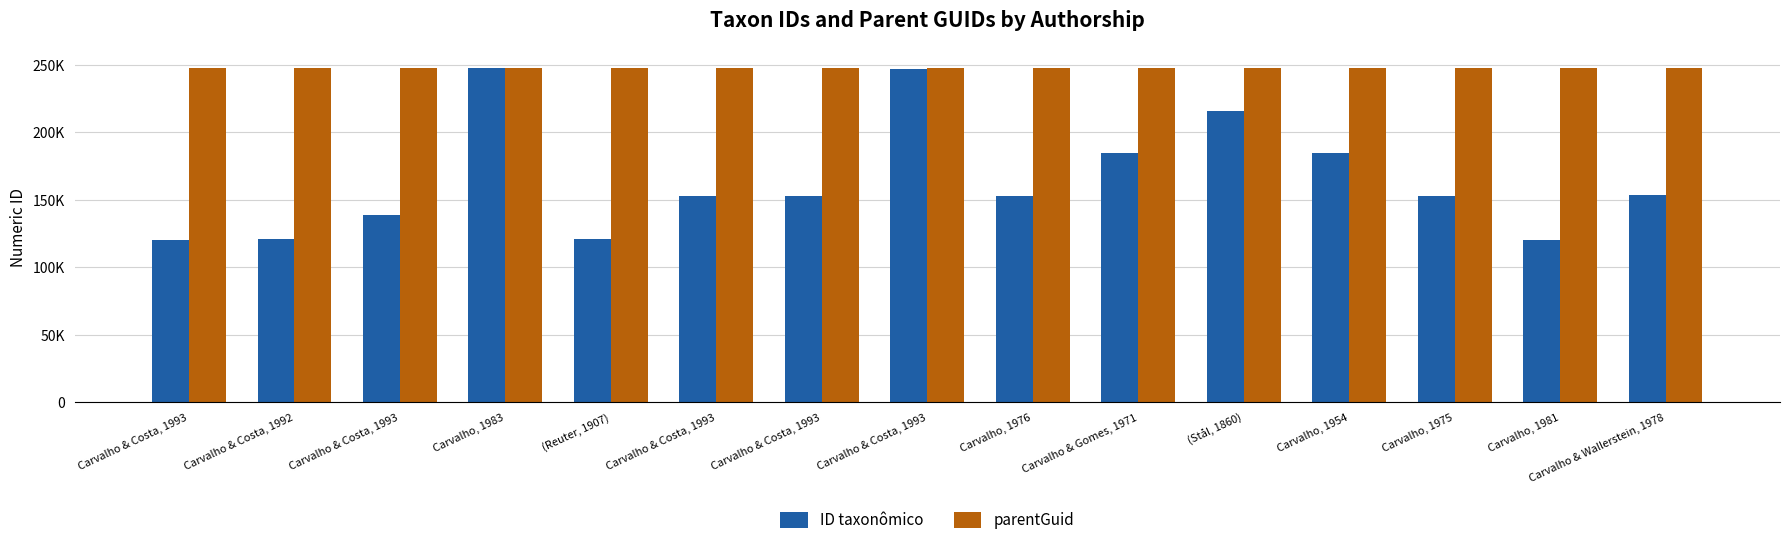

The value of parentGuid at Carvalho & Costa, 1993 is 328253. True or false?

False